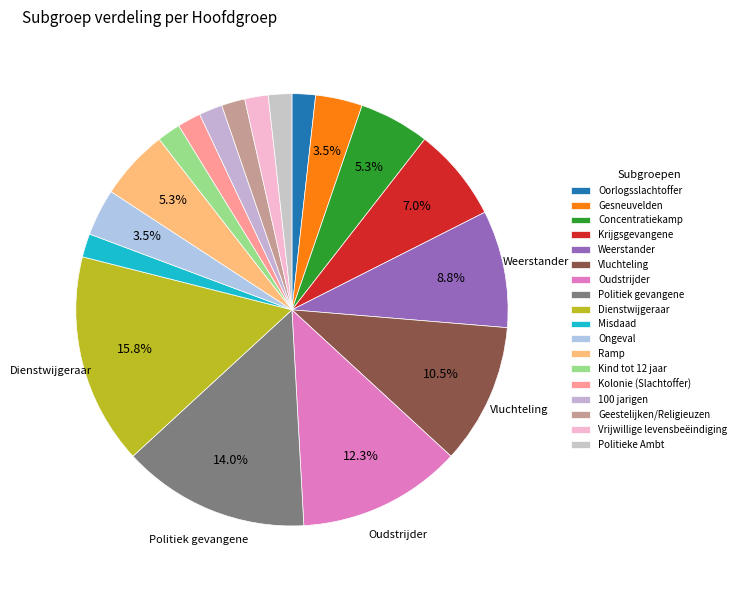

To the nearest percent, what is the difference between the largest and smallest slice percentages?

14%